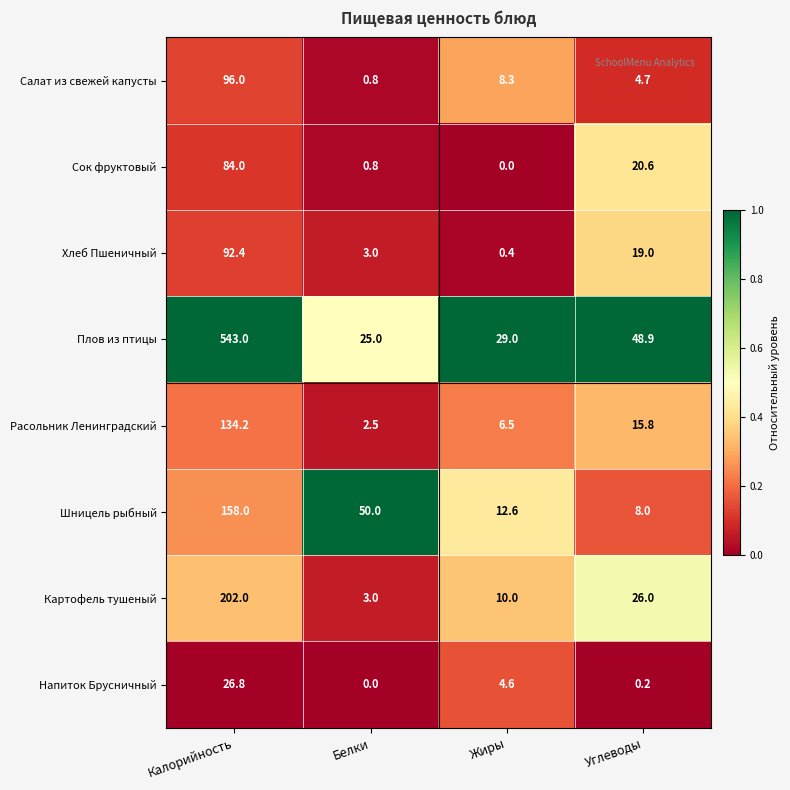

What is the difference between the highest and lowest values at Жиры?

29.0